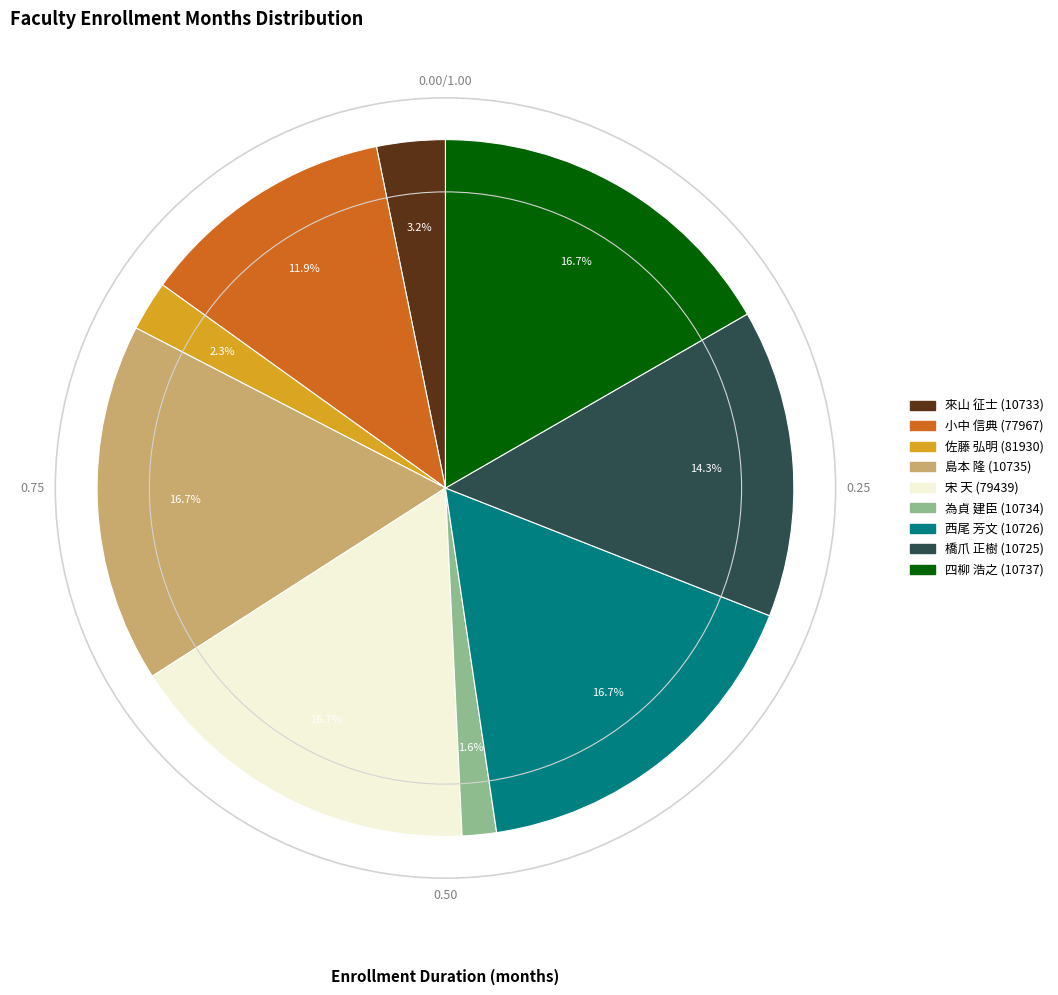

Is there a majority slice in this chart?

No